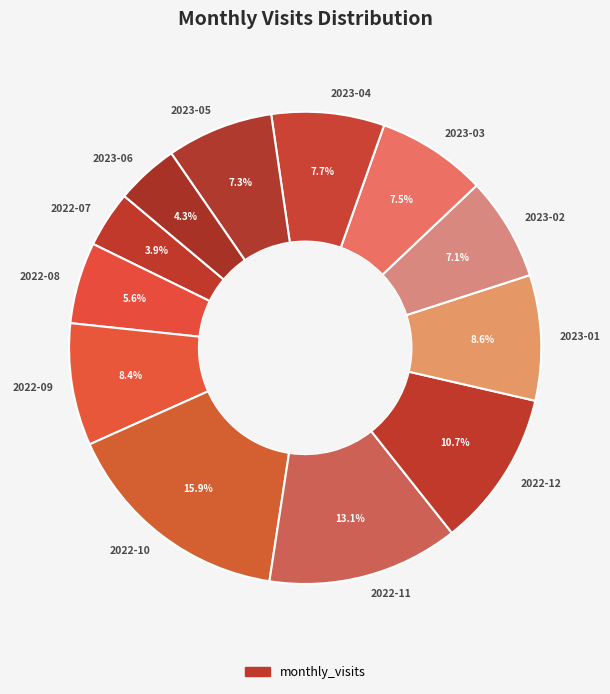

To the nearest percent, what percentage of the pie is 2022-08?

6%